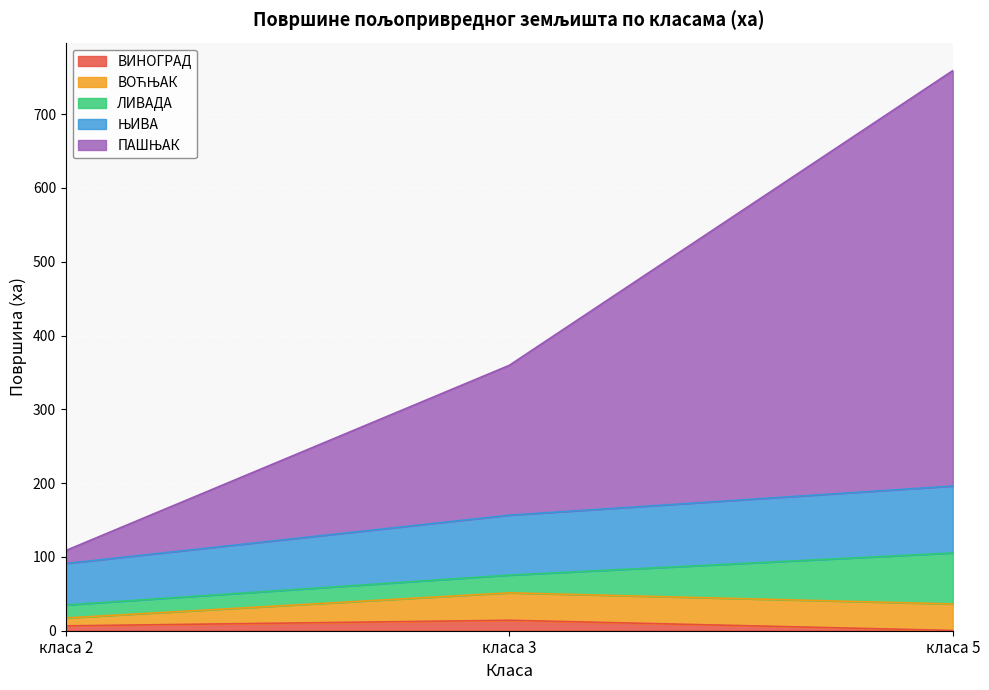

At which category is the sum across all series the highest?

класа 5